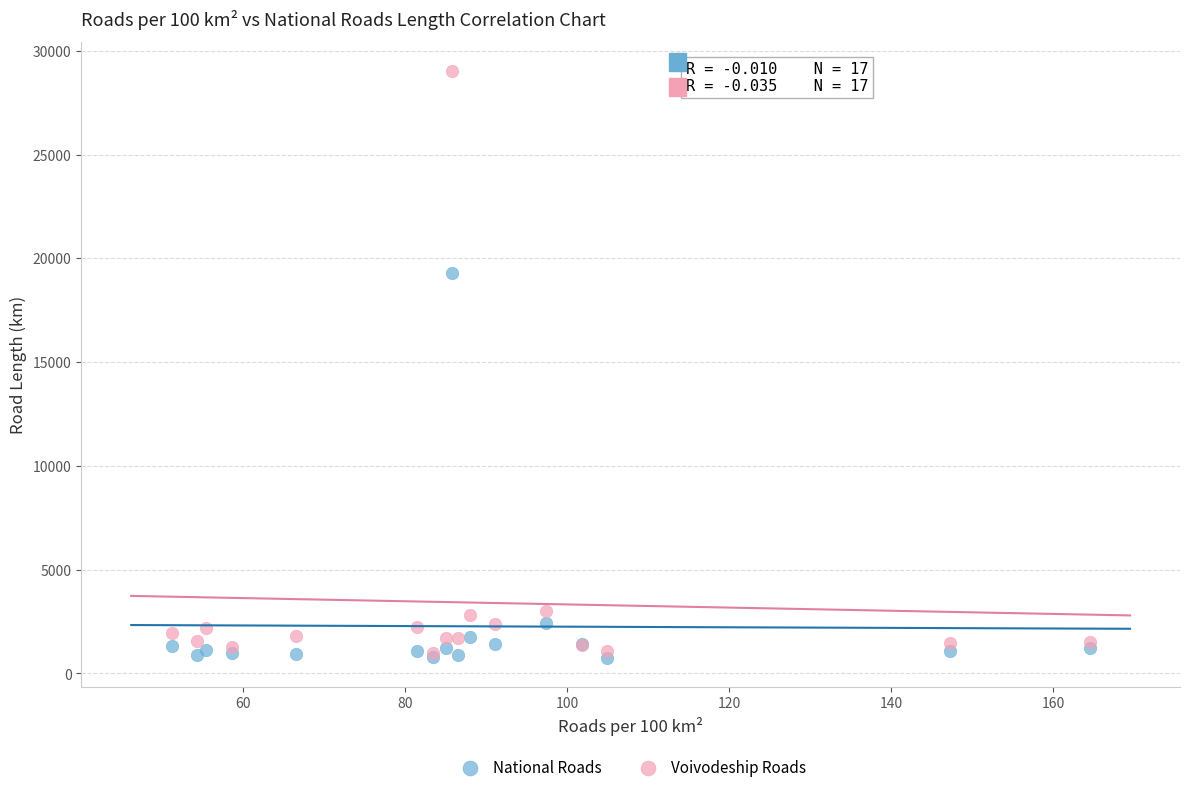

In the Voivodeship Roads series, what Y value is closest to 14998?

2999.3